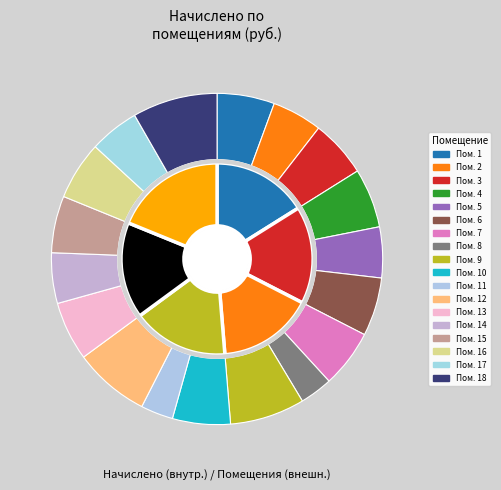

How much of the chart is everything except 13?

94.2%